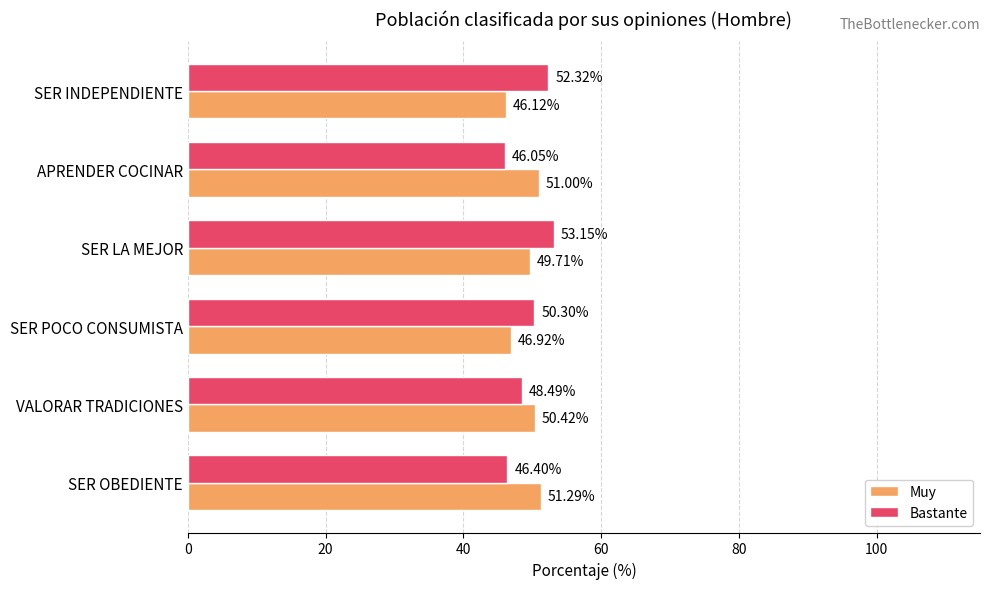

What is the difference between the second highest and second lowest values in the Bastante series?

5.9